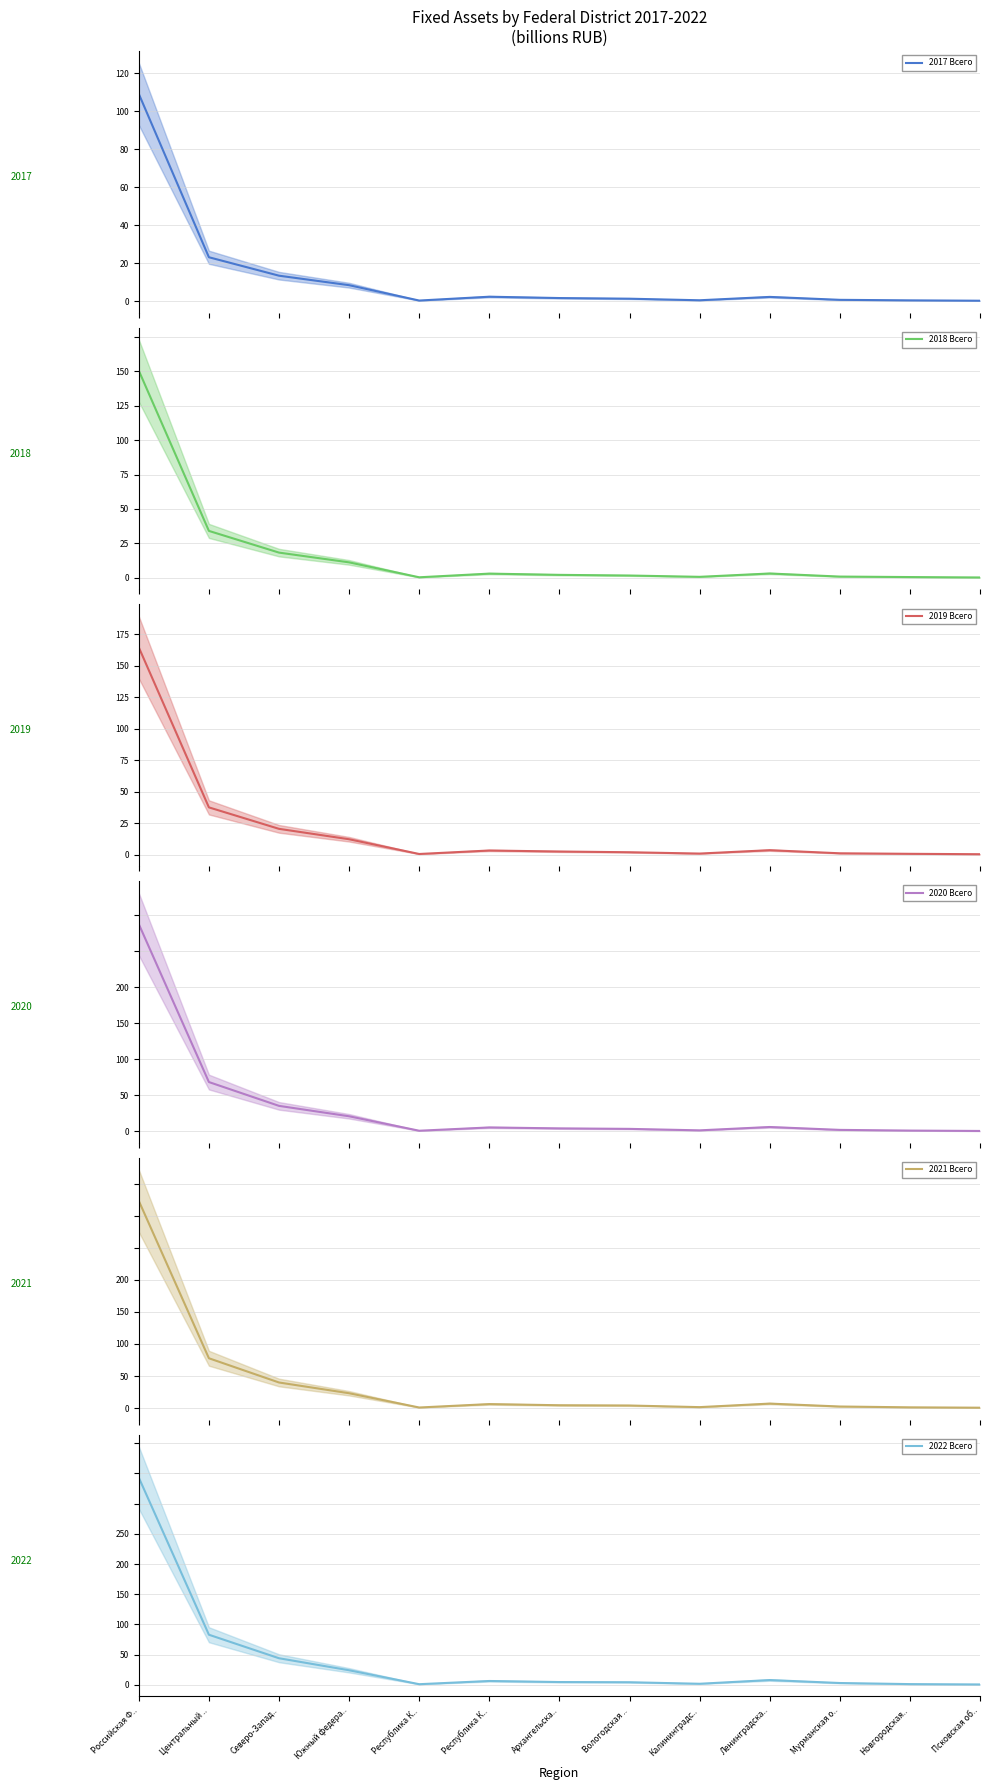

Between Новгородская.. and Мурманская о.., which is larger?

Мурманская о..